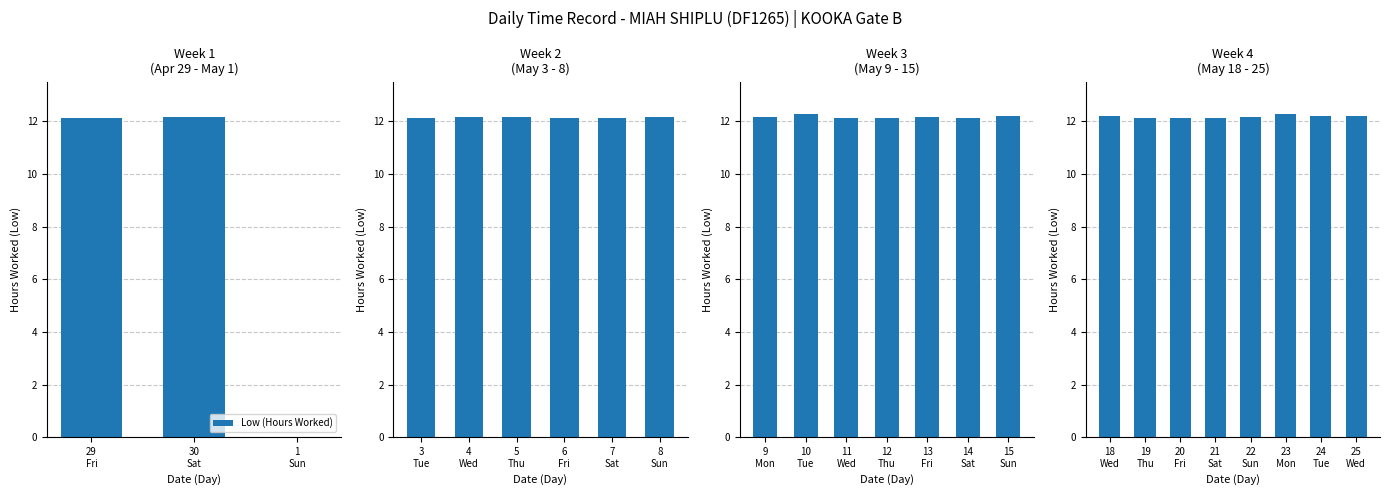

Between 20 Fri and 22 Sun, which is larger?

22 Sun